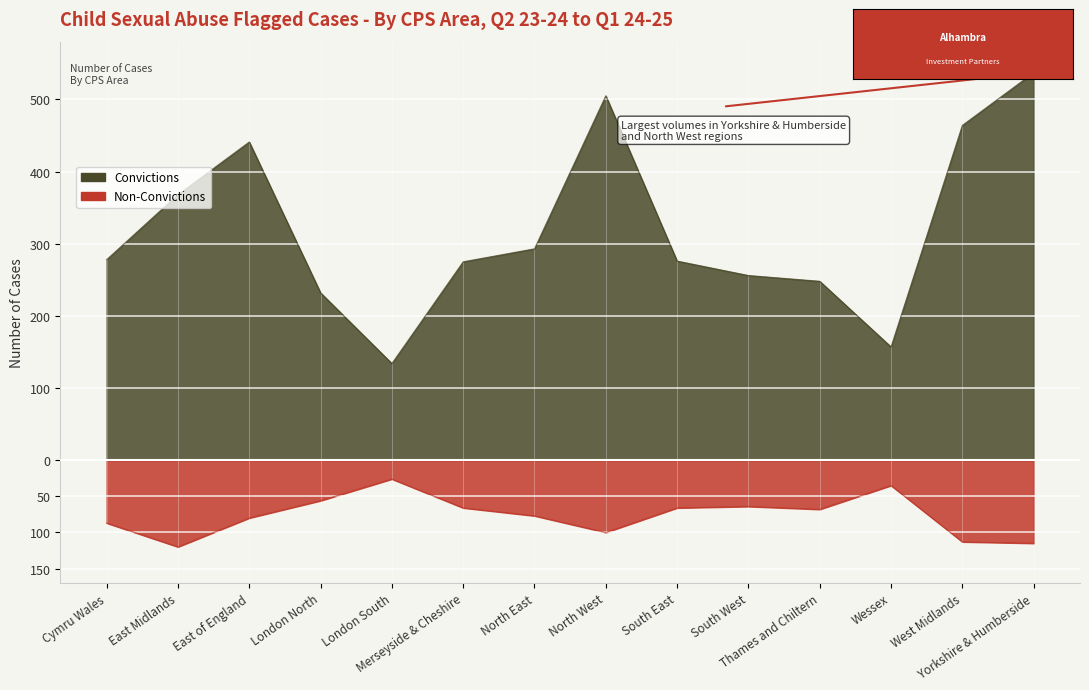

What is the sum of all Non-Convictions values?

-1073